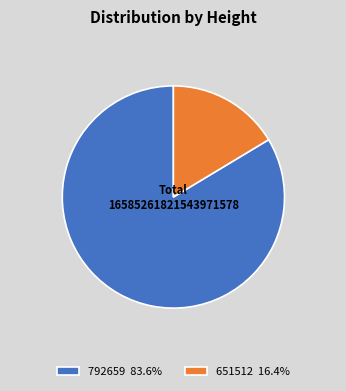

Is there a majority slice in this chart?

Yes